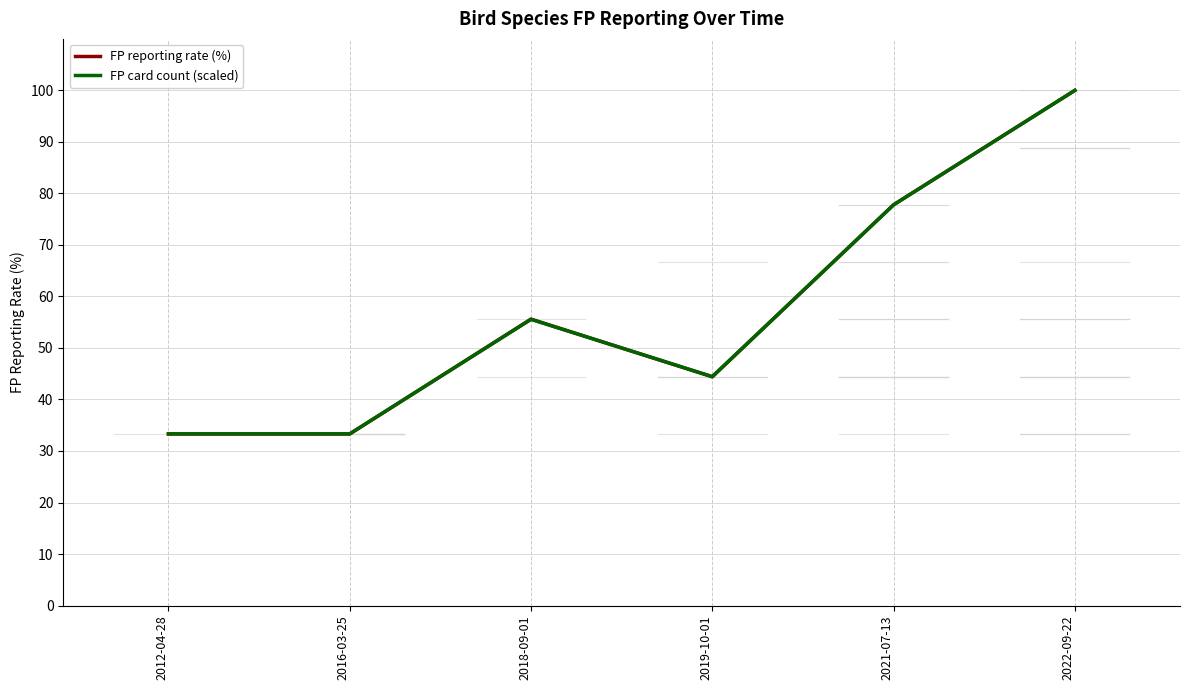

Which series has the widest spread of values?

FP reporting rate (%)